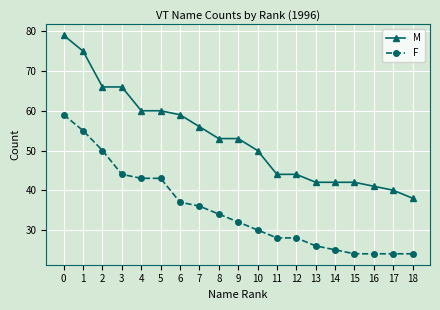

What is the sum of the F values at 12 and 8?

62